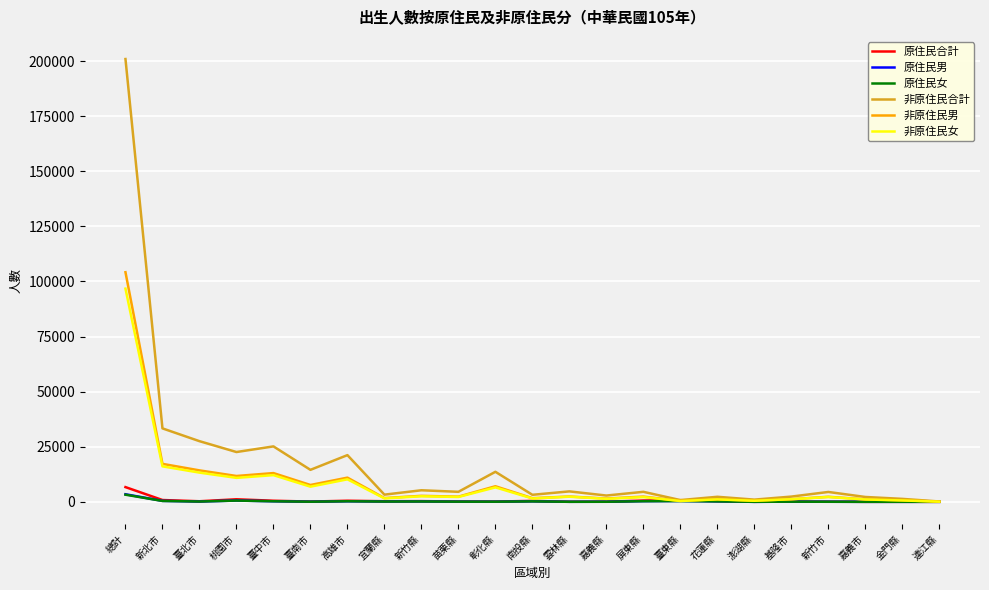

What is the maximum value for 非原住民合計?

200920